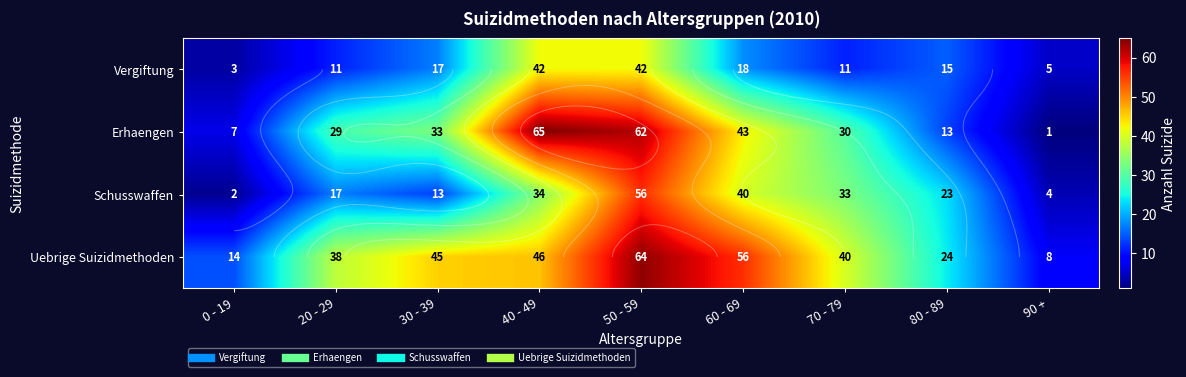

What is the difference between the highest and lowest values at 40 - 49?

31